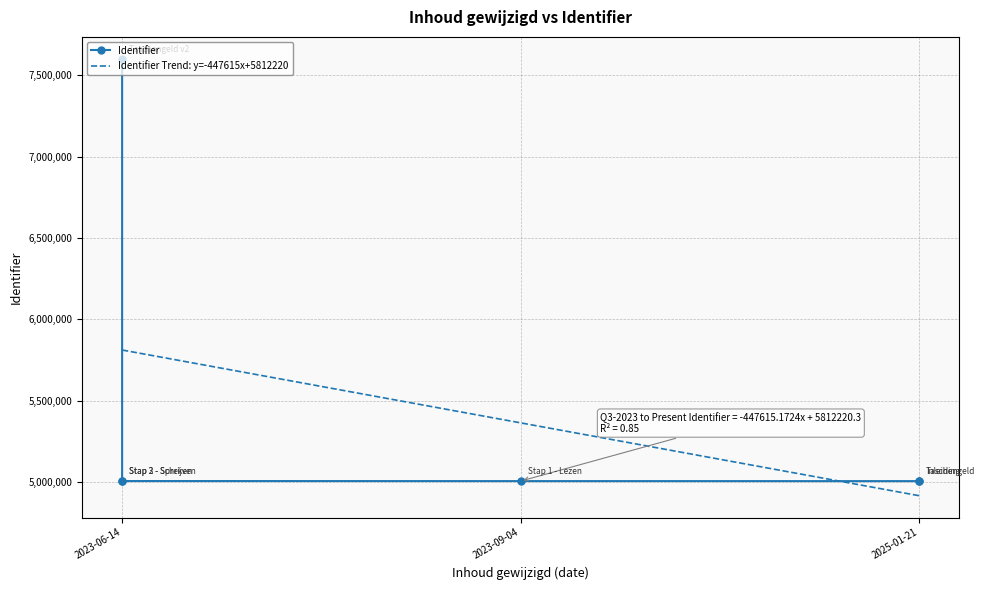

Rank the categories by value from highest to lowest.

2023-06-14, 2023-06-14, 2023-06-14, 2023-09-04, 2025-01-21, 2025-01-21